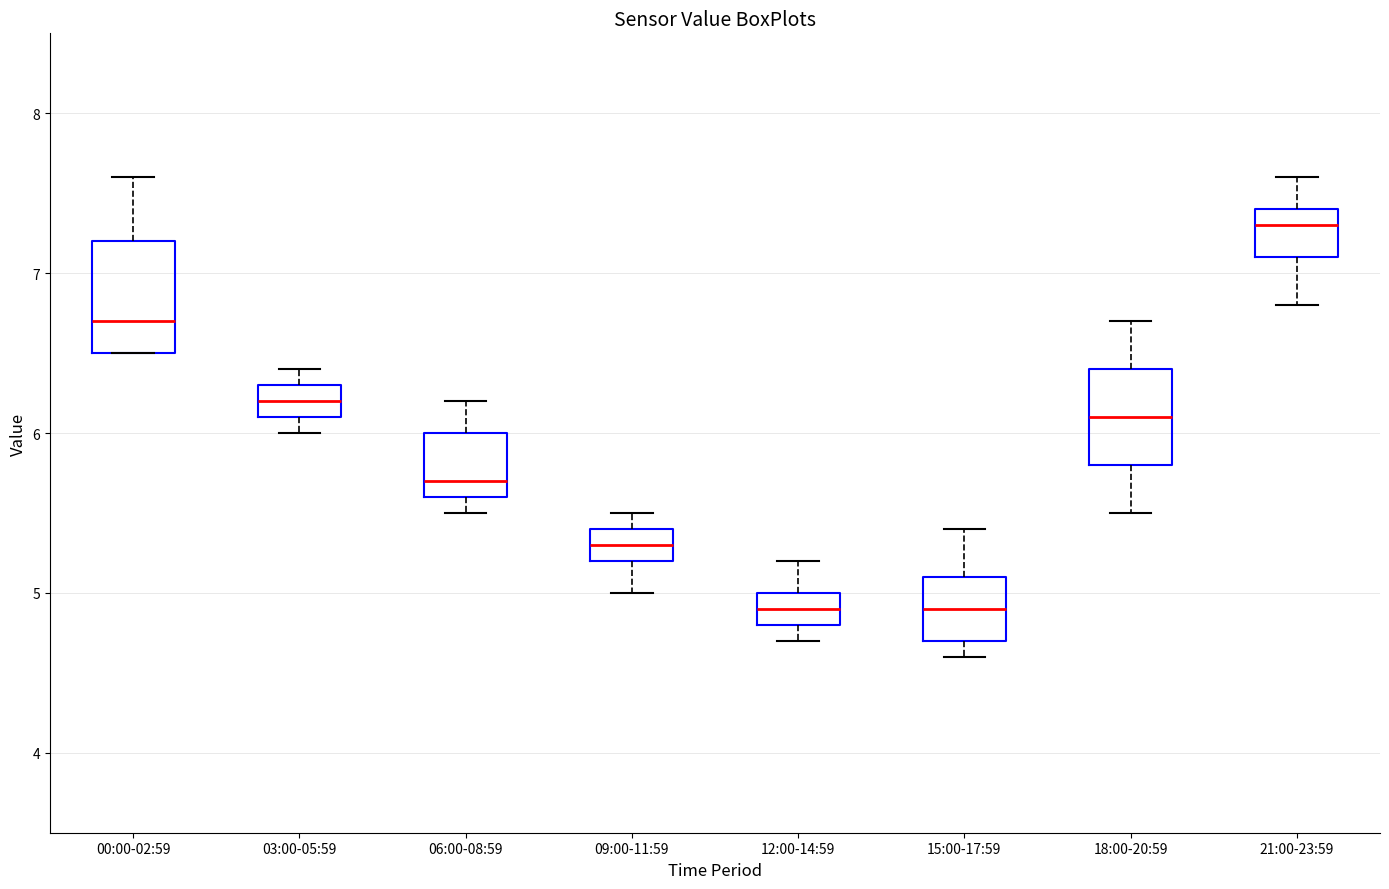

Which box has the highest median line?

21:00-23:59